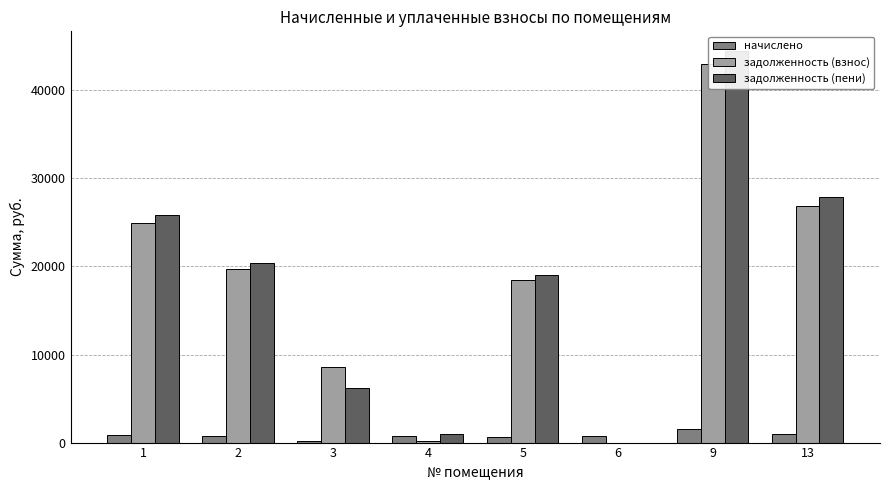

Which label corresponds to the largest value in the chart?

9